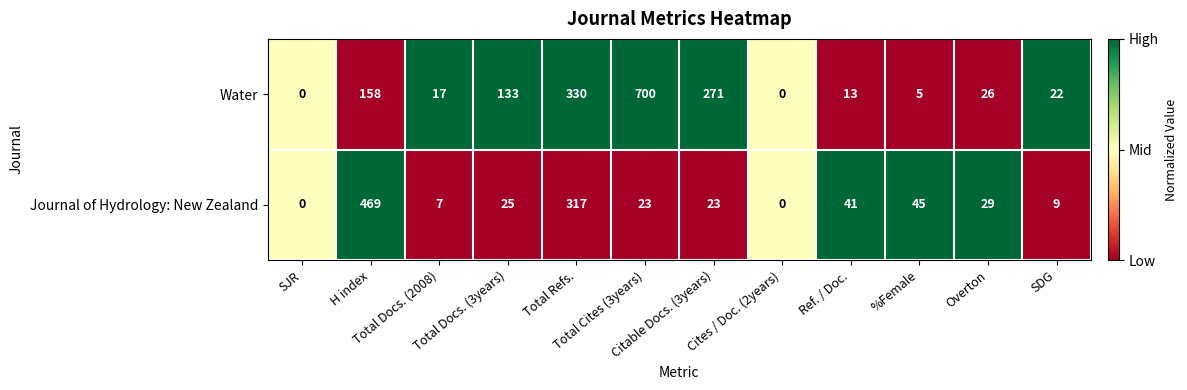

Count the number of categories in the chart.

12